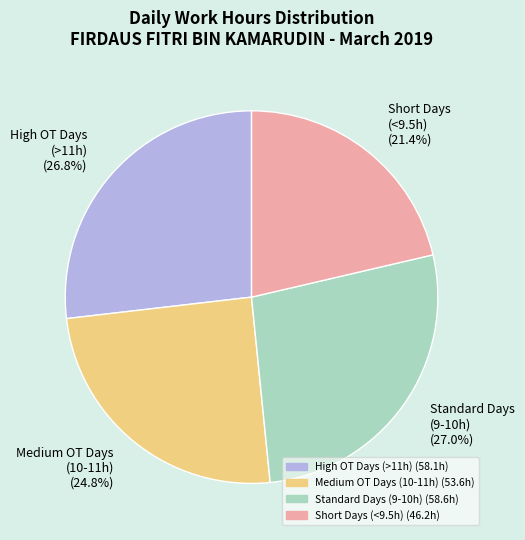

Approximately how many times larger is the value at High OT Days (>11h) (26.8%) compared to Short Days (<9.5h) (21.4%)?

1.3